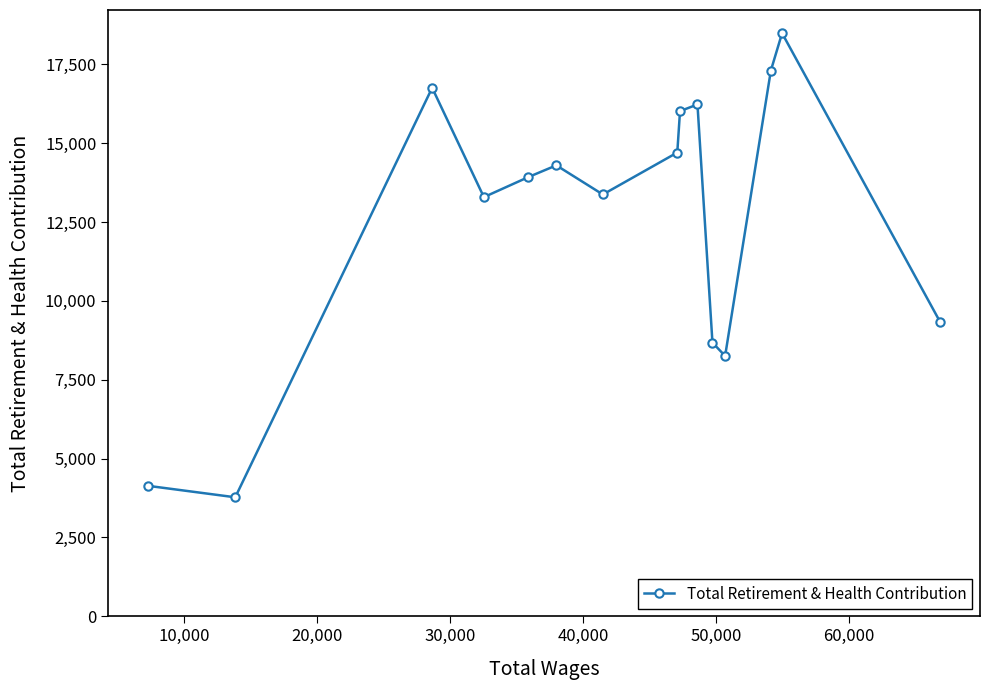

What is the sum of all values?

188522